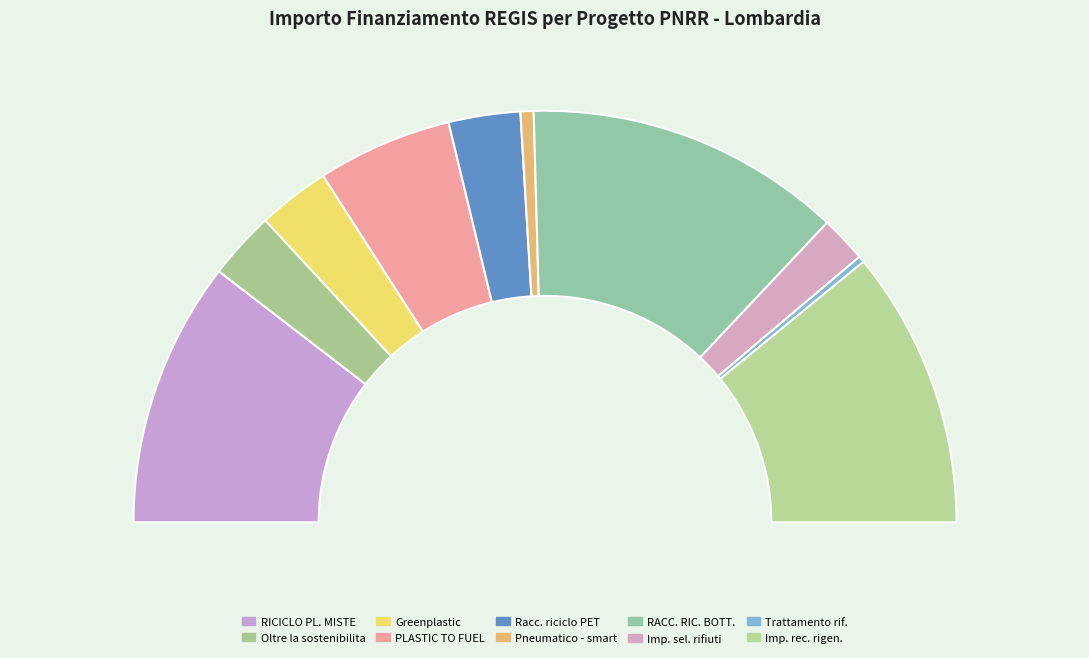

Is F82F22001890004 the majority of the pie?

No